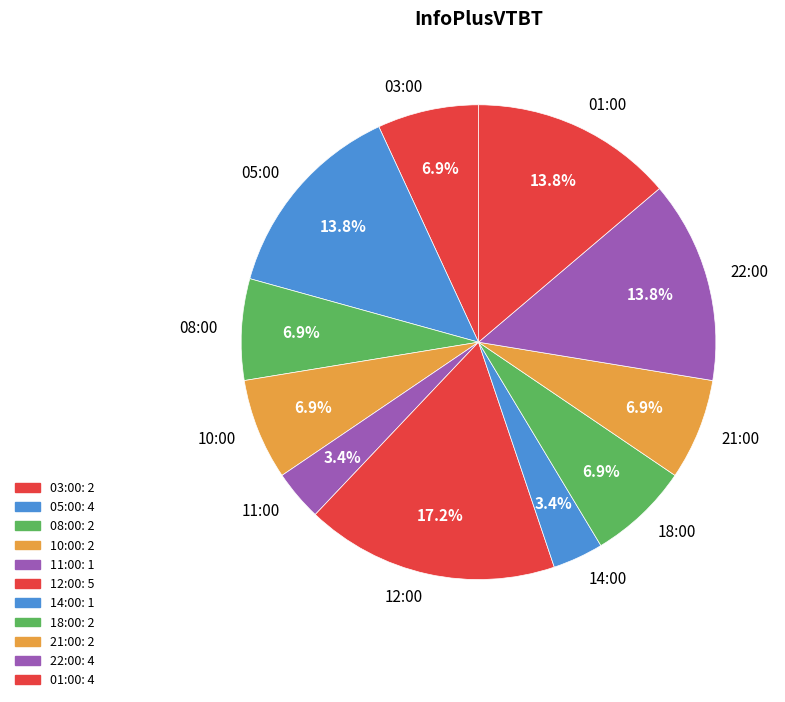

Between 12:00 and 03:00, which is larger?

12:00